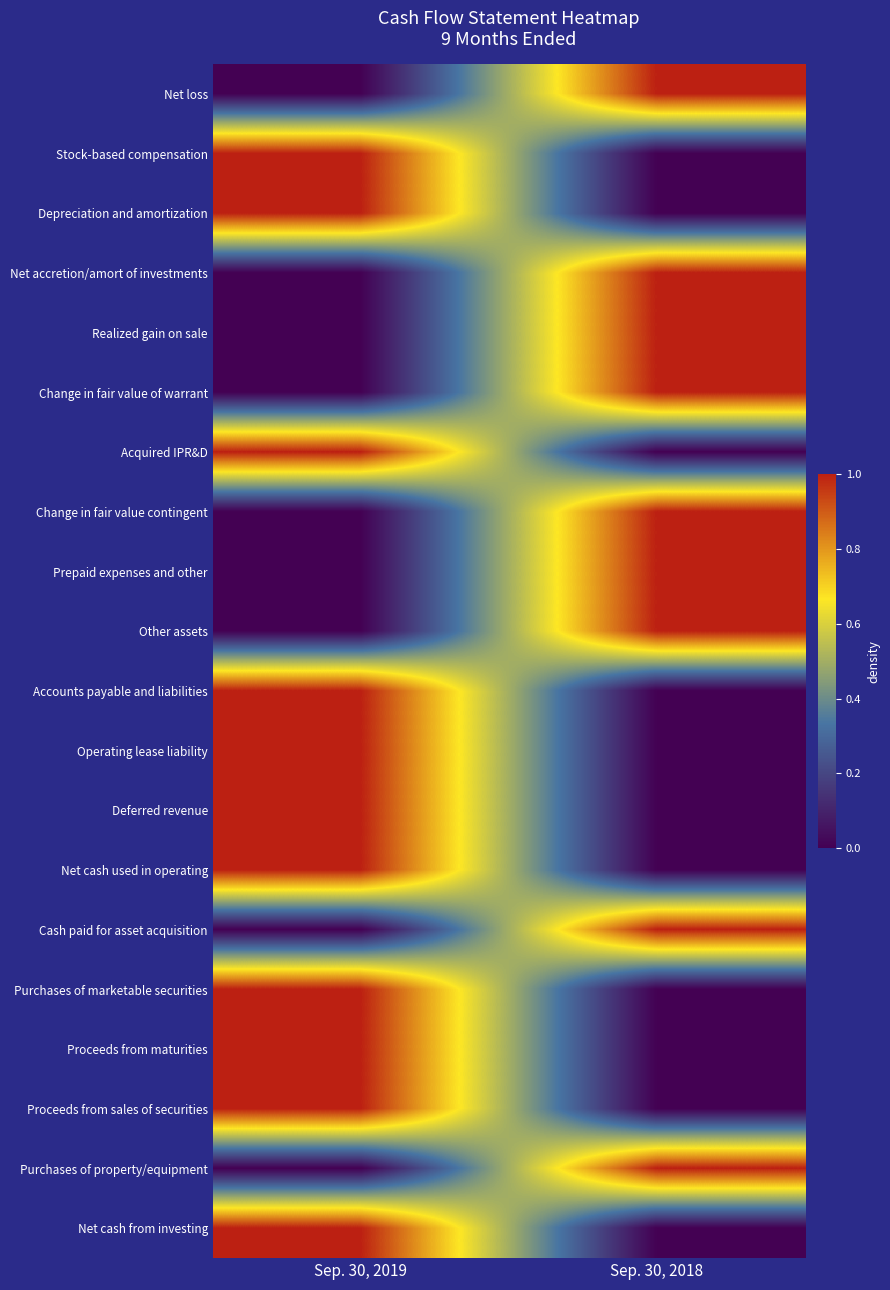

List the series in order of their peak value, highest first.

Net loss, Stock-based compensation, Depreciation and amortization, Net accretion/amort of investments, Realized gain on sale, Change in fair value of warrant, Acquired IPR&D, Change in fair value contingent, Prepaid expenses and other, Other assets, Accounts payable and liabilities, Operating lease liability, Deferred revenue, Net cash used in operating, Cash paid for asset acquisition, Purchases of marketable securities, Proceeds from maturities, Proceeds from sales of securities, Purchases of property/equipment, Net cash from investing